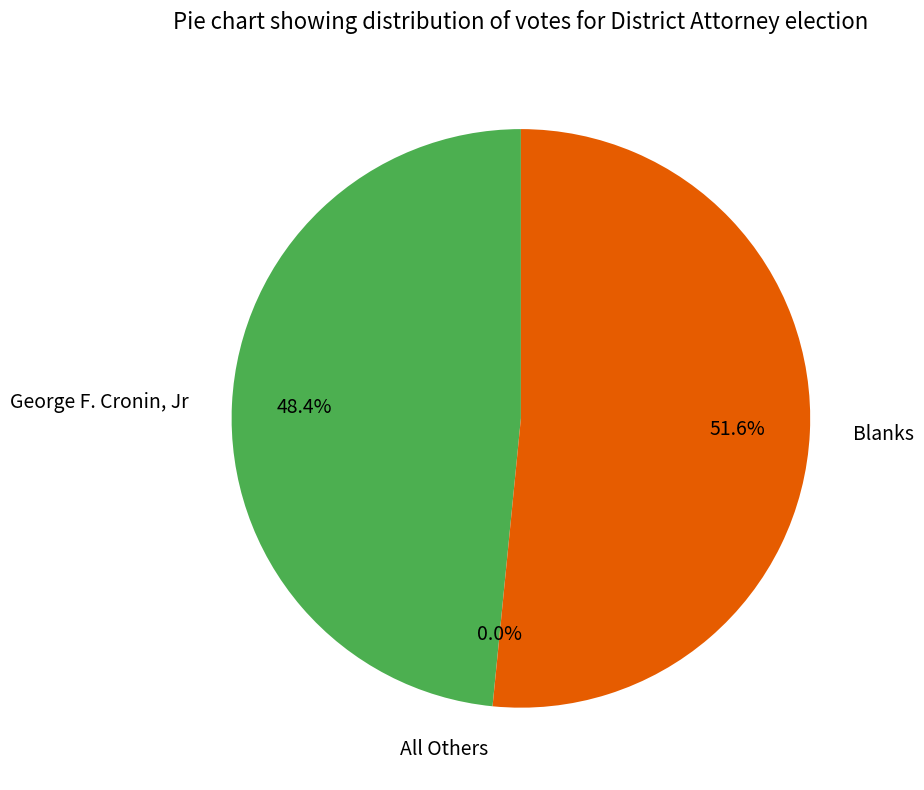

Which slice is the largest?

Blanks